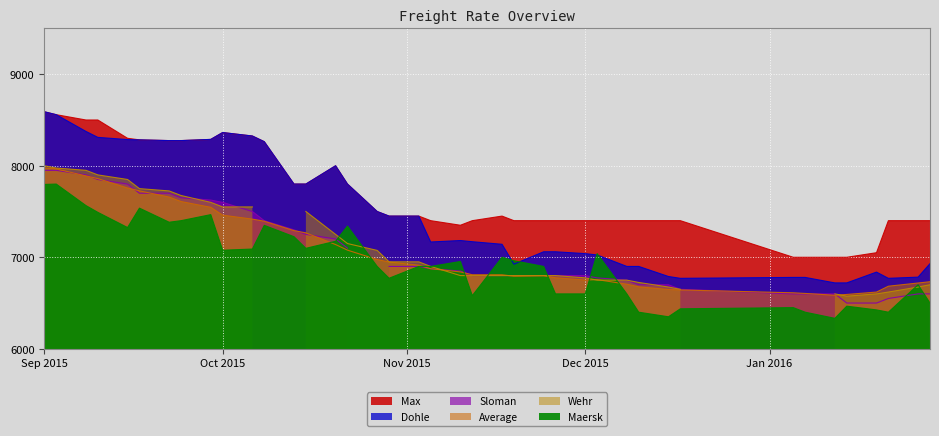

What is the lowest value of the Max series?

7000